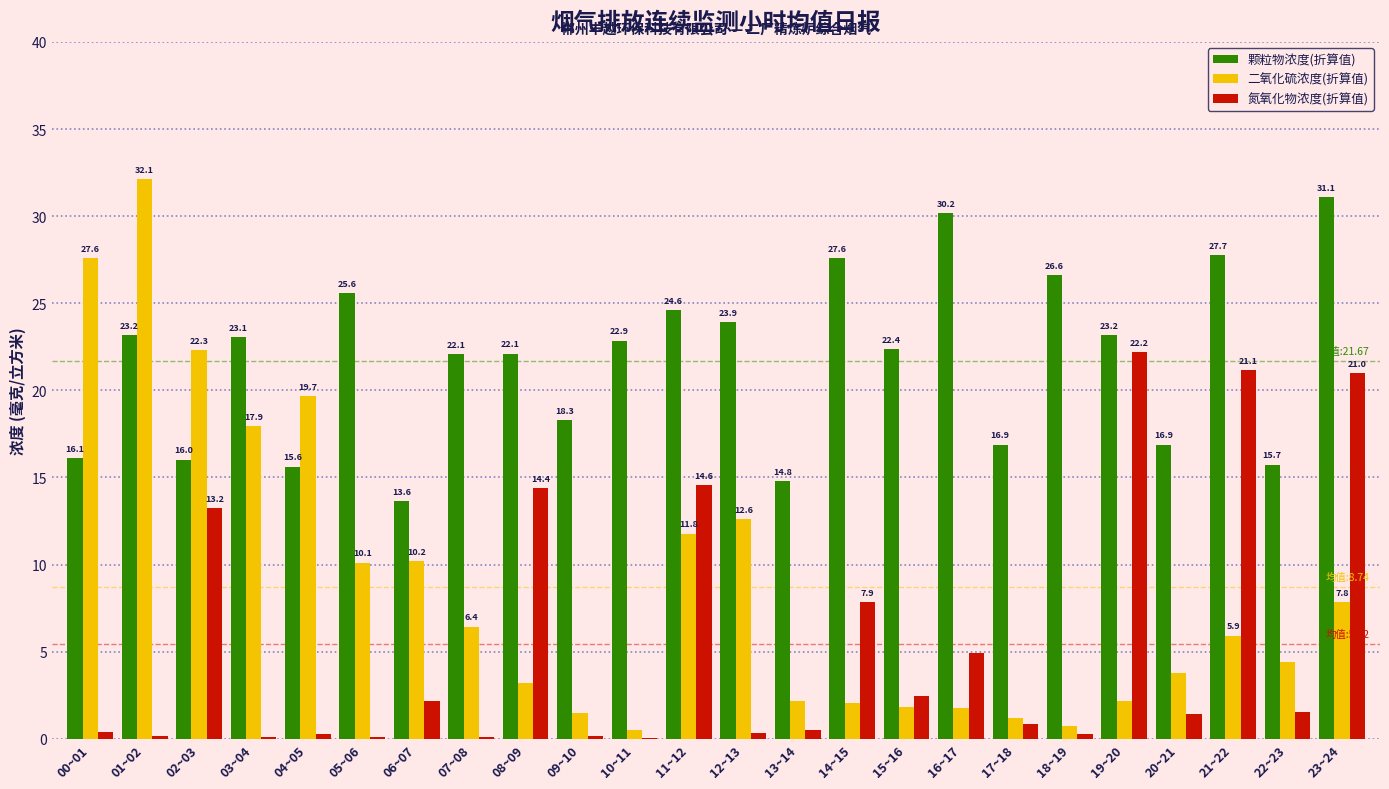

Does the chart contain stacked bars?

No